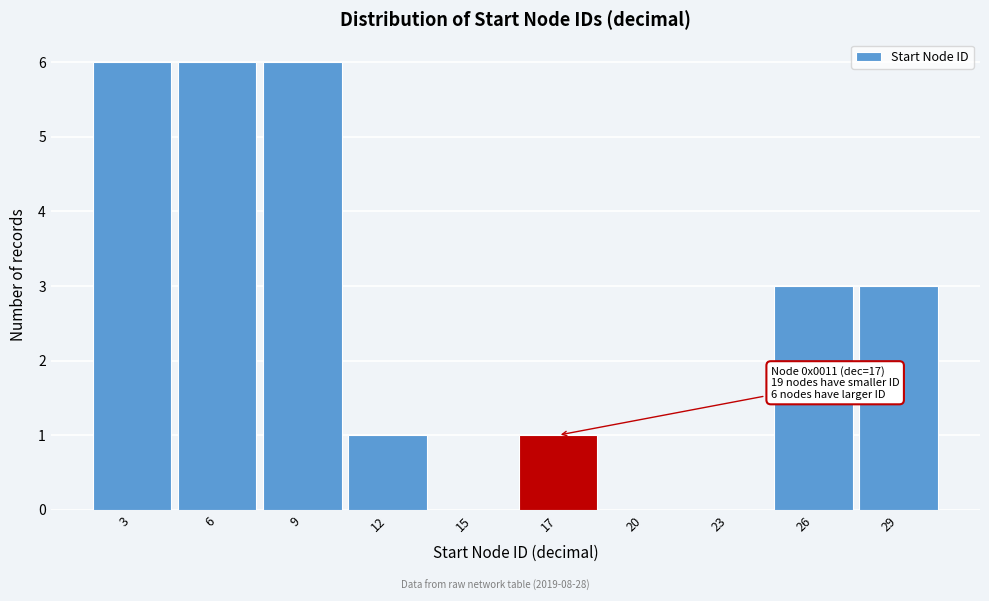

Reading right to left, what are all the values shown in this chart?

29=3	26=3	23=0	20=0	17=1	15=0	12=1	9=6	6=6	3=6